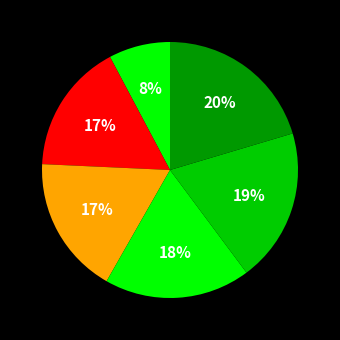

How many segments does this pie chart have?

6